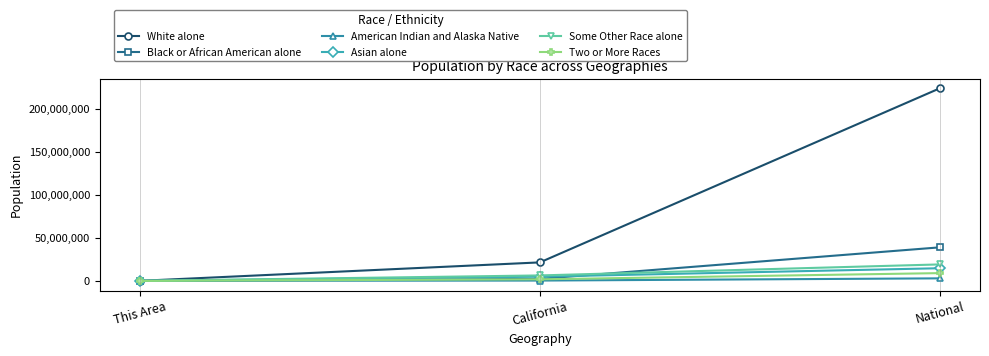

At which category is the sum across all series the highest?

National